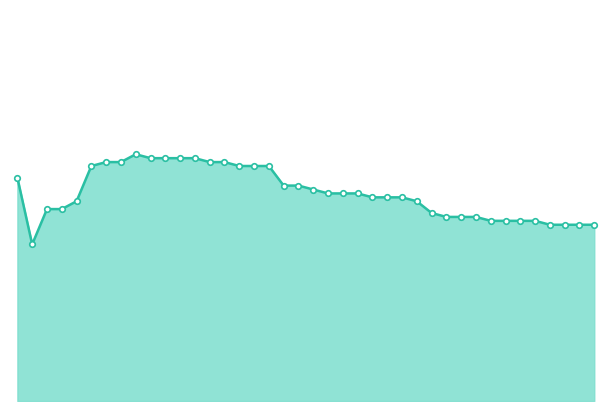

How many interior local valleys (lower than both neighbors) does the data have?

1